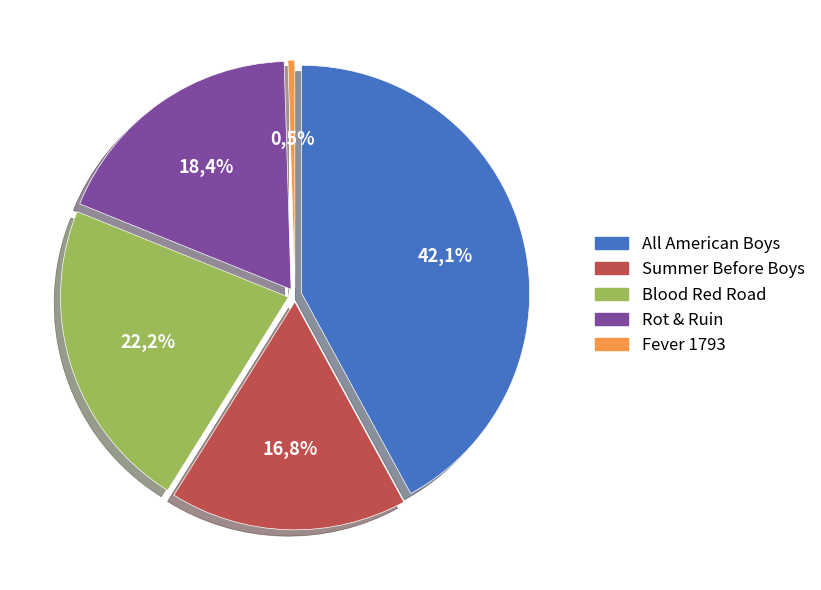

To the nearest percent, what percentage of the pie is Summer Before Boys?

17%